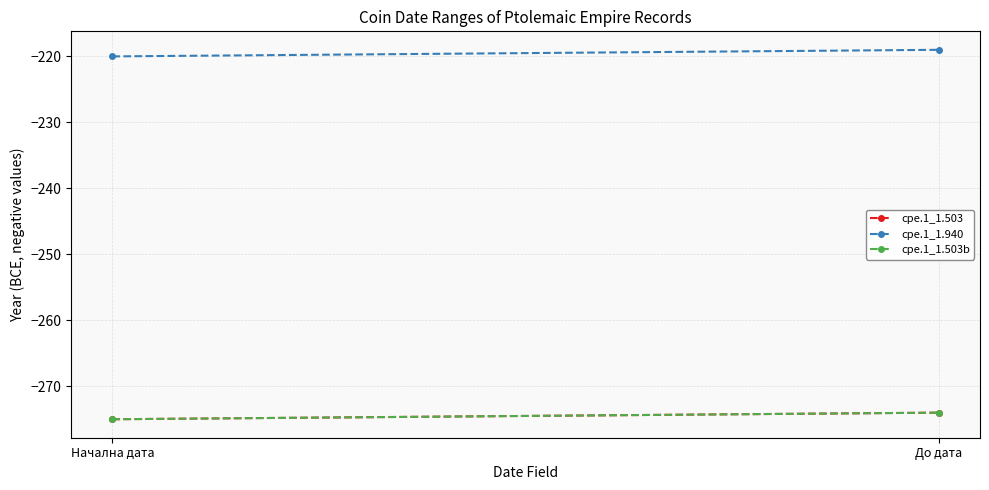

What is the label of the 1st point from the right?

До дата